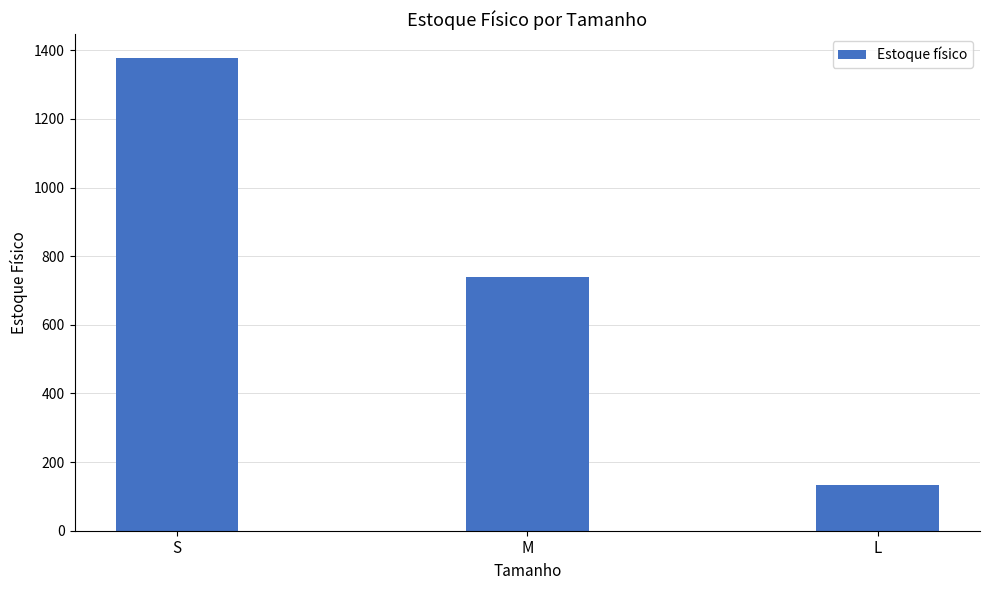

What is the value of the 3rd bar from the left?

132